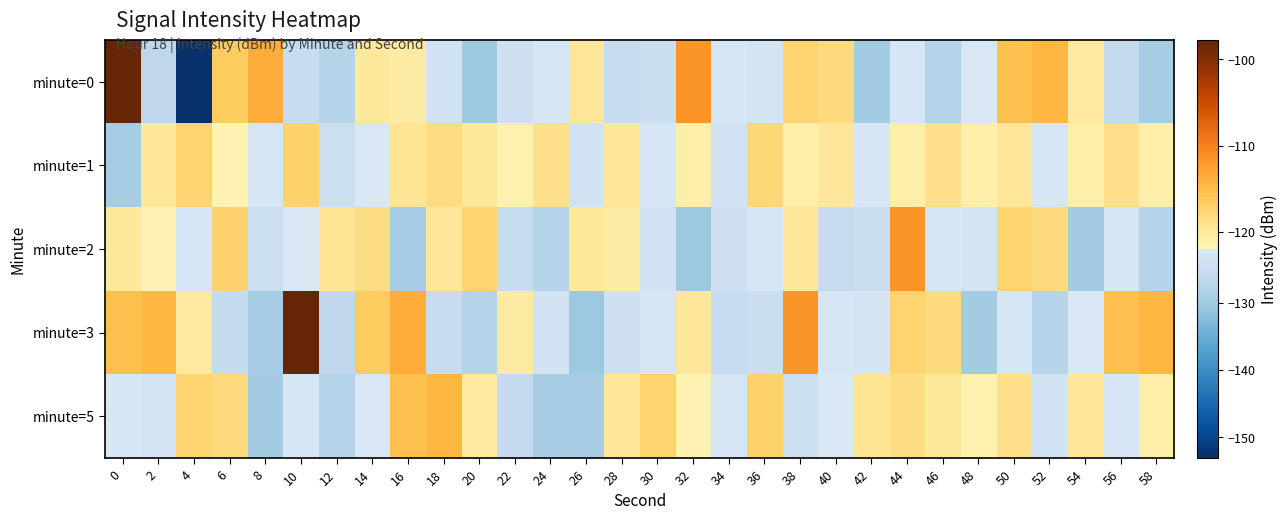

How many data points does each series have?

30